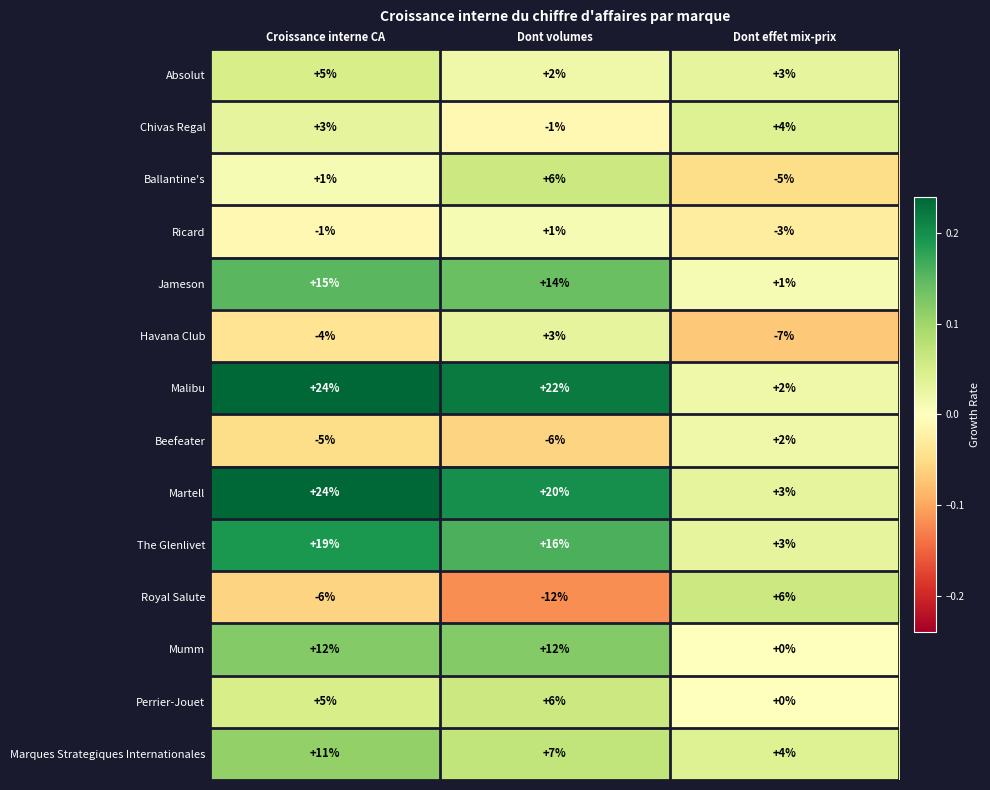

True or false: Havana Club has a value of -11 at Dont effet mix-prix.

False